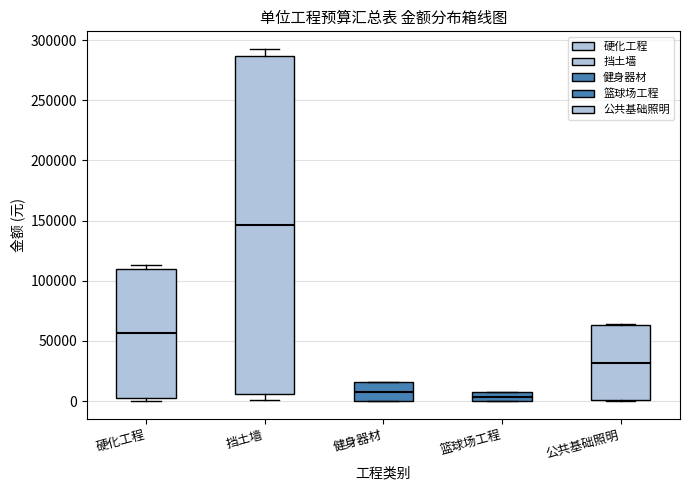

Reading left to right, transcribe this box plot: for each box, give where its median line is, the range the box spans, and where its two whiskers end, as read against the y-axis. The values are not printed on the chart, so give them approximately, as read against the axis.

硬化工程: median 55000, box 5000 to 110000, whiskers 0 to 115000
挡土墙: median 145000, box 5000 to 285000, whiskers 0 to 295000
健身器材: median 10000, box 0 to 15000, whiskers 0 to 15000
篮球场工程: median 5000, box 0 to 10000, whiskers 0 to 10000
公共基础照明: median 30000, box 0 to 65000, whiskers 0 to 65000